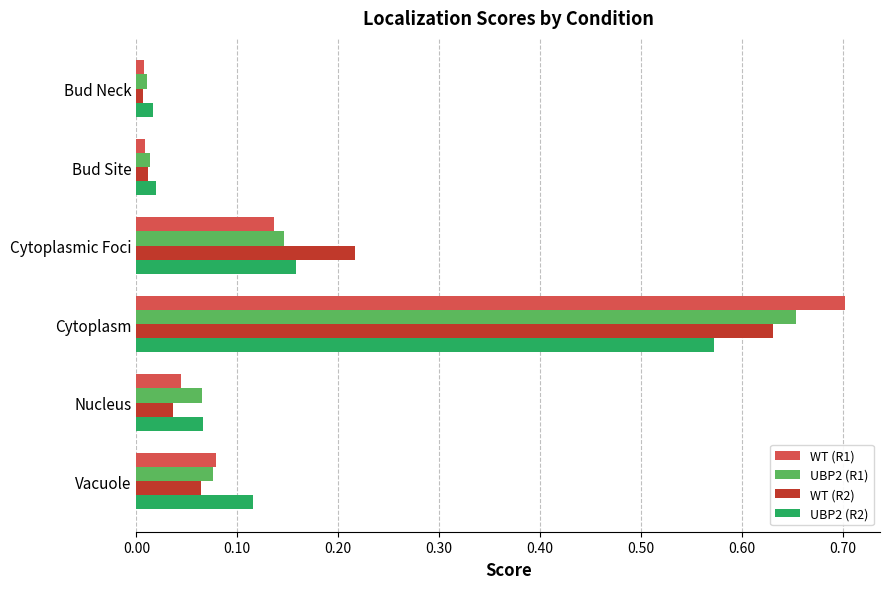

Which series changed the most between Cytoplasm and Nucleus?

WT (R1)